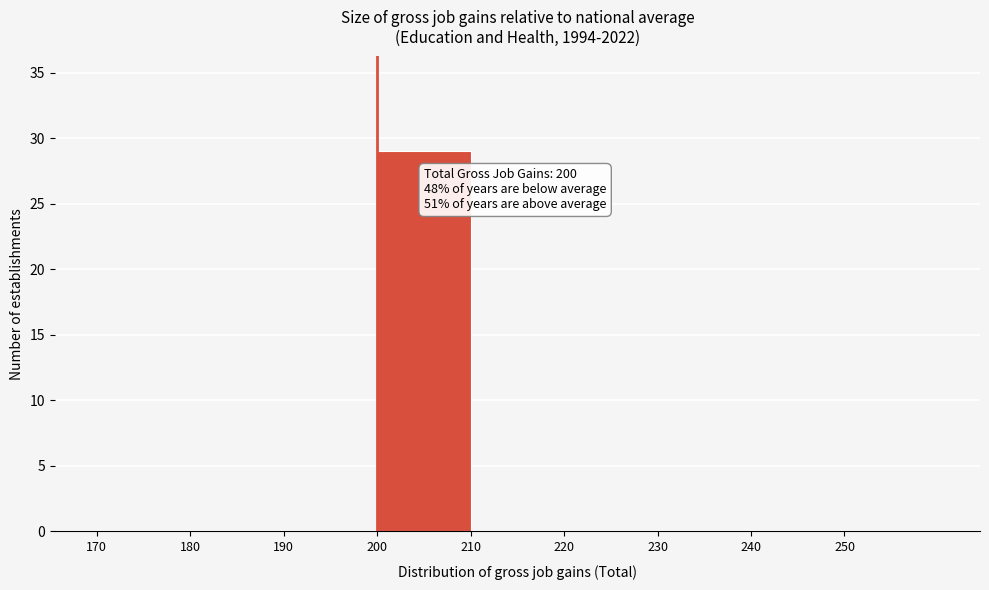

Over which range of the x-axis is the bar tallest?

200 to 210